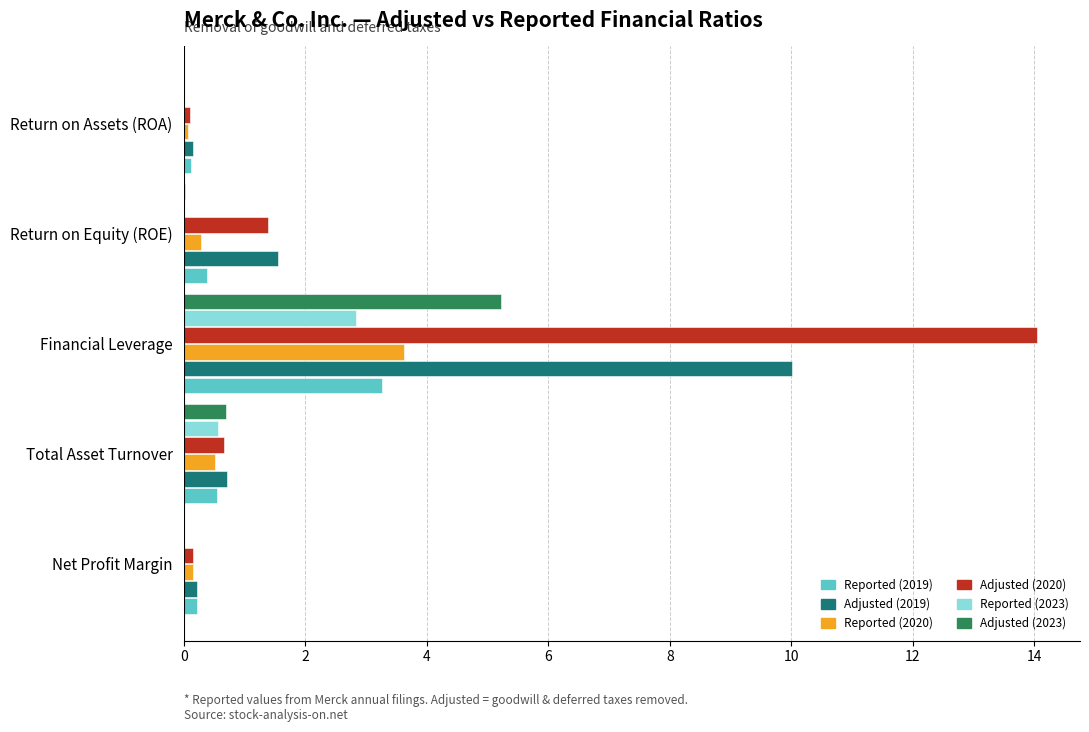

Count the number of data series in this chart.

6